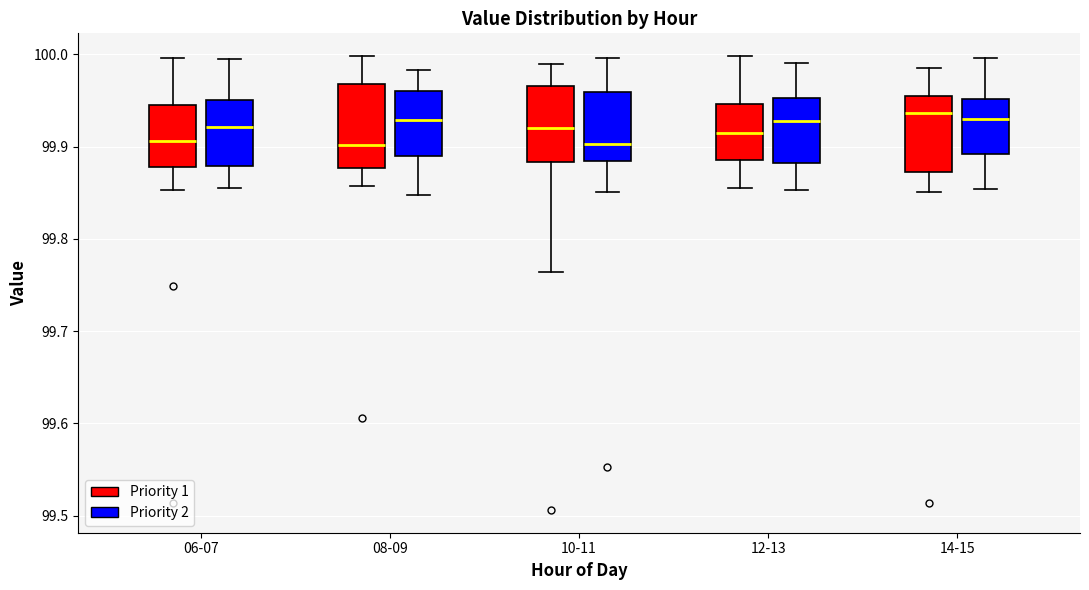

Reading left to right, read every box against the y-axis: the position of its median line, the range the box covers, and the ends of its whiskers. The values are not printed on the chart, so give them approximately, as read against the axis.

06-07 (Priority 1): median 99.91, box 99.88 to 99.95, whiskers 99.85 to 100.00
06-07 (Priority 2): median 99.92, box 99.88 to 99.95, whiskers 99.86 to 99.99
08-09 (Priority 1): median 99.90, box 99.88 to 99.97, whiskers 99.86 to 100.00
08-09 (Priority 2): median 99.93, box 99.89 to 99.96, whiskers 99.85 to 99.98
10-11 (Priority 1): median 99.92, box 99.88 to 99.97, whiskers 99.76 to 99.99
10-11 (Priority 2): median 99.90, box 99.88 to 99.96, whiskers 99.85 to 100.00
12-13 (Priority 1): median 99.91, box 99.89 to 99.95, whiskers 99.86 to 100.00
12-13 (Priority 2): median 99.93, box 99.88 to 99.95, whiskers 99.85 to 99.99
14-15 (Priority 1): median 99.94, box 99.87 to 99.95, whiskers 99.85 to 99.99
14-15 (Priority 2): median 99.93, box 99.89 to 99.95, whiskers 99.85 to 100.00